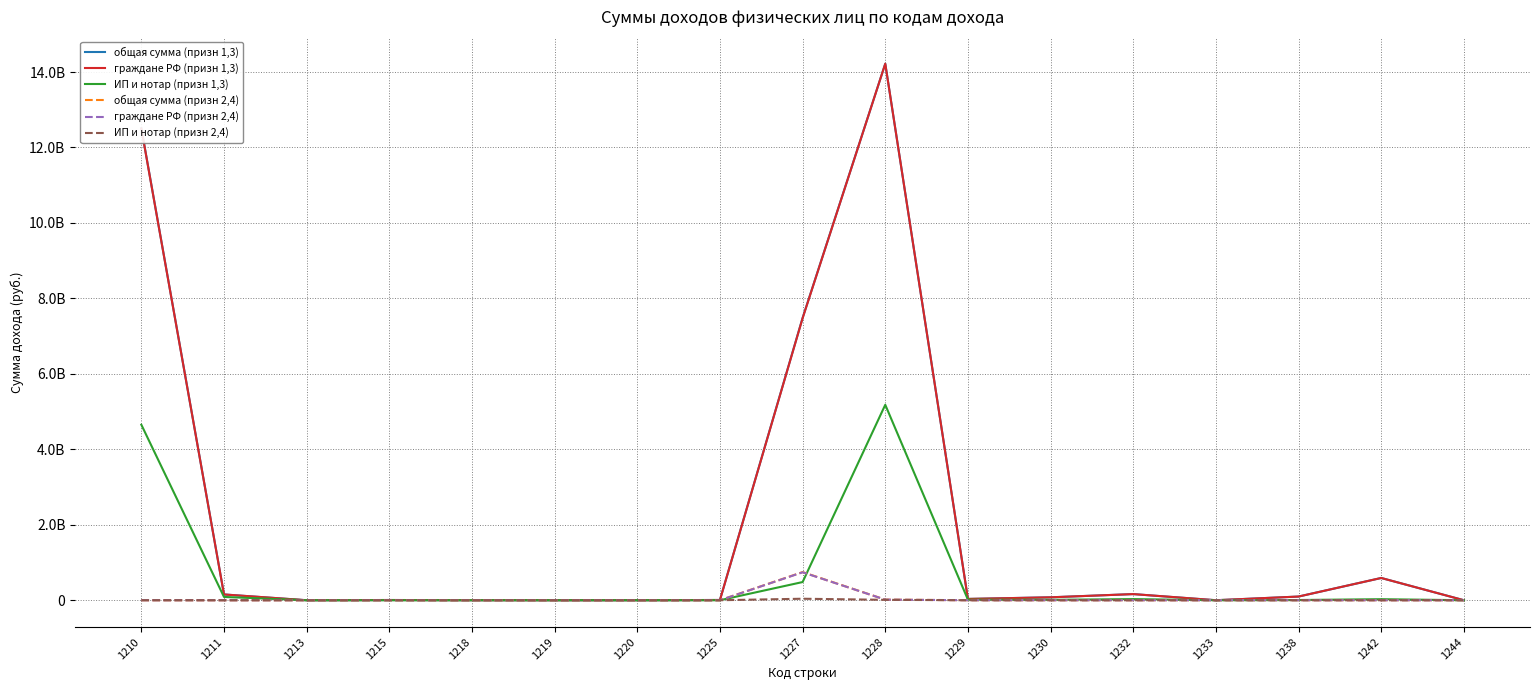

Where does the граждане РФ (призн 1,3) series first go above 34405958?

1210